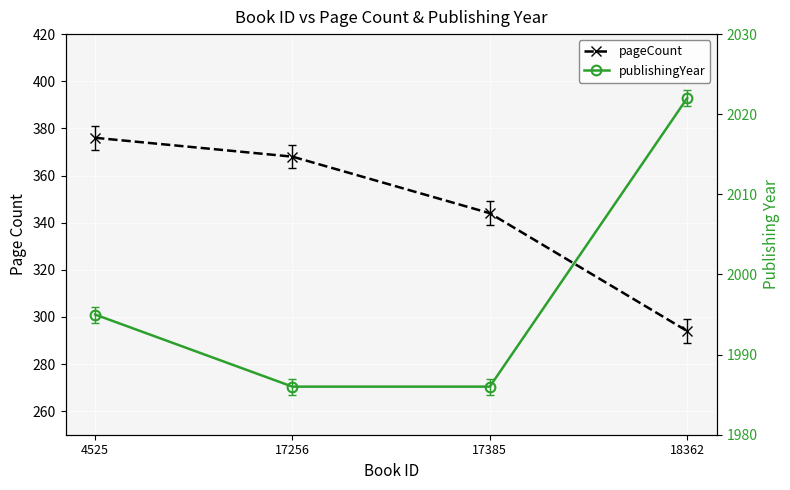

True or false: pageCount has a value of 92 at 4525.

False